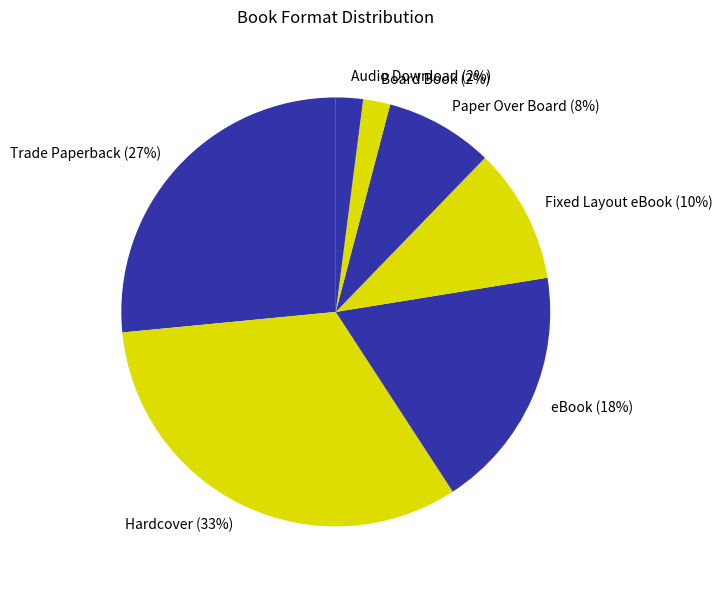

Is there any slice that represents more than half of the pie?

No